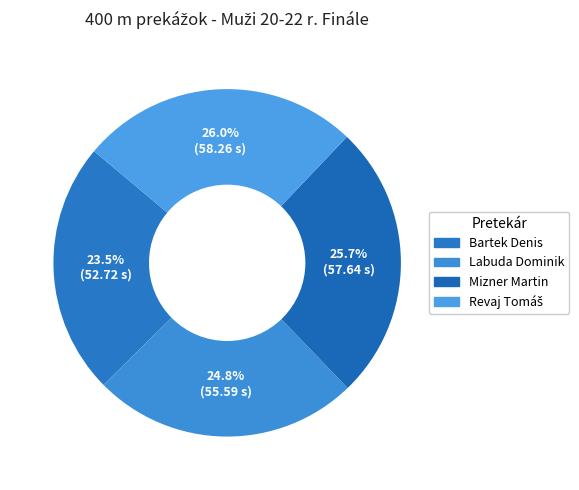

Does Mizner Martin account for over 50% of the chart?

No